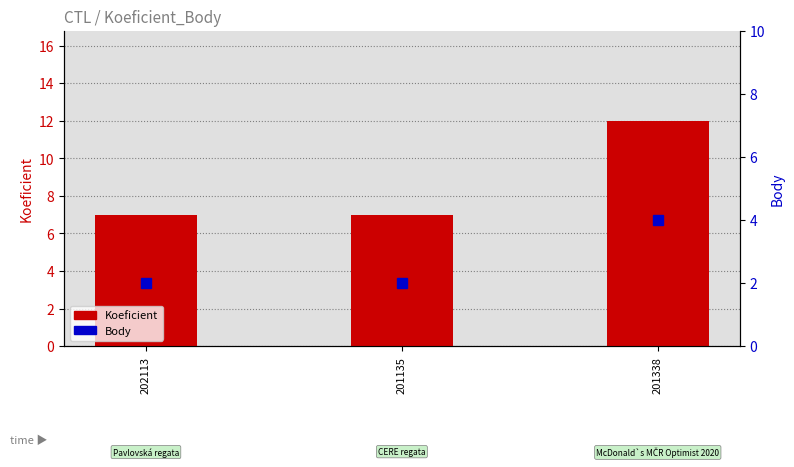

What position from the right is 202113?

3